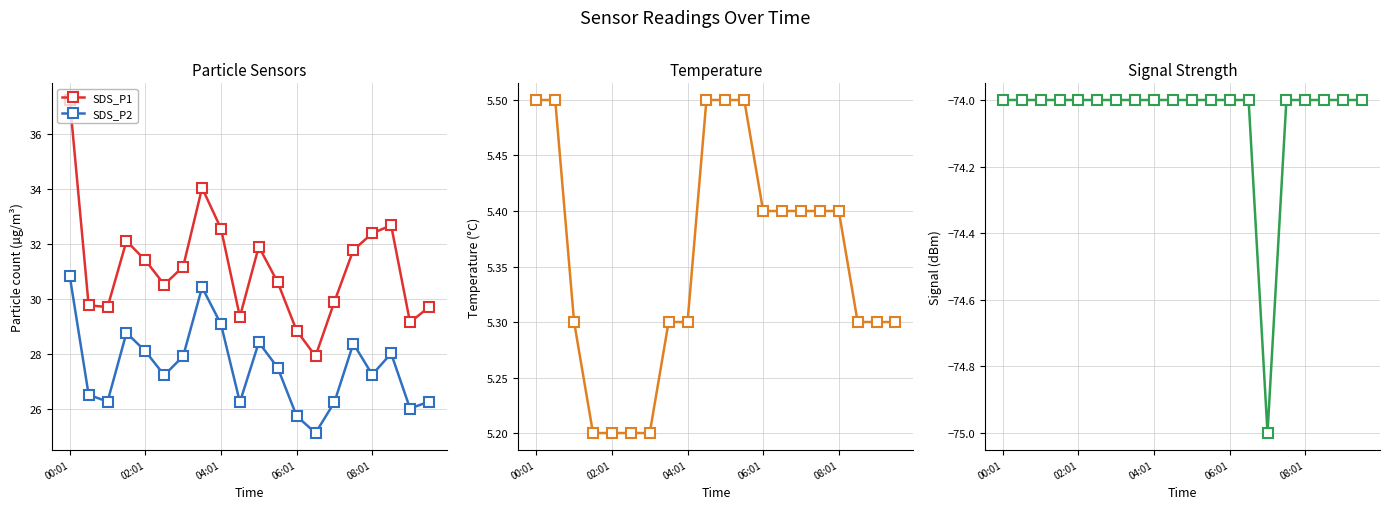

What is the minimum value for SDS_P1?

27.9